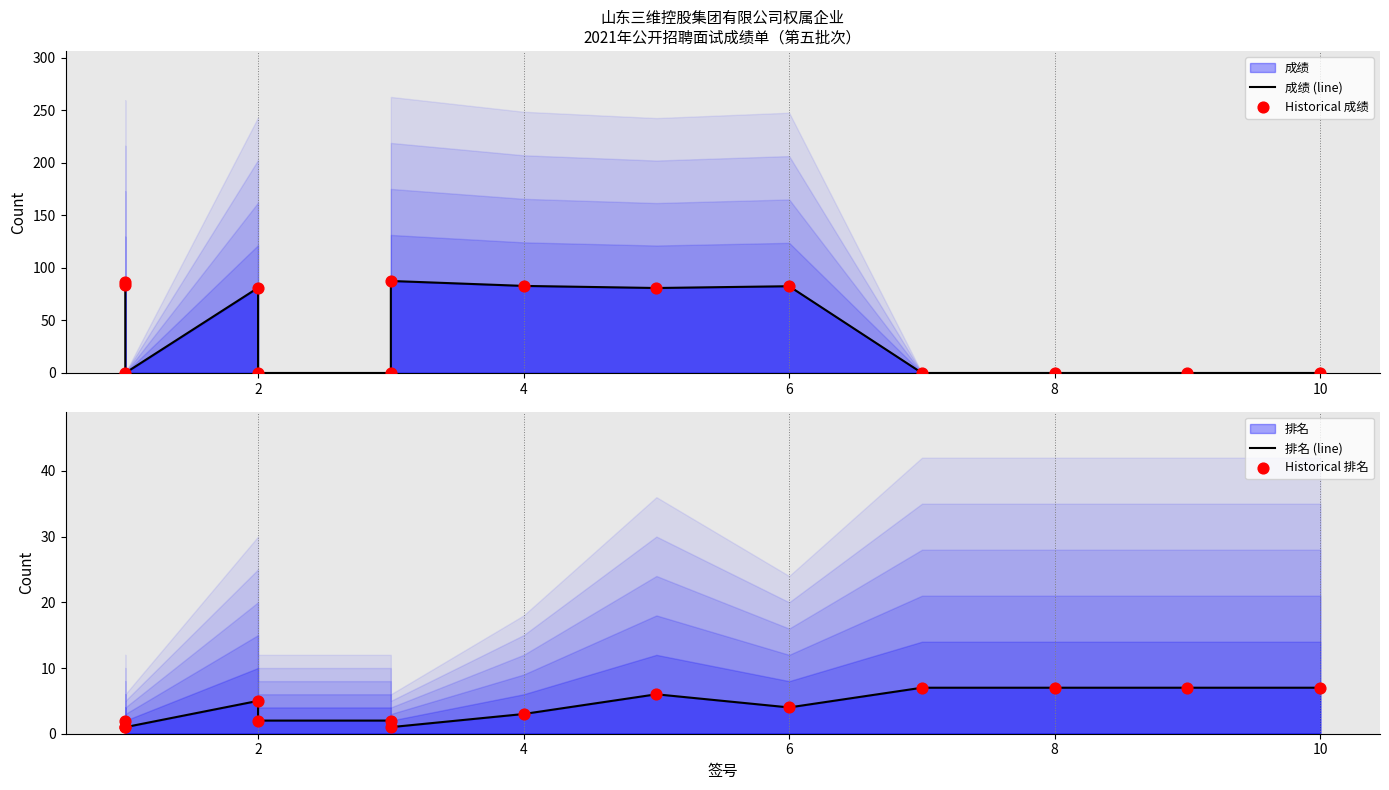

Which series has the widest spread of Y values?

成绩 (line)